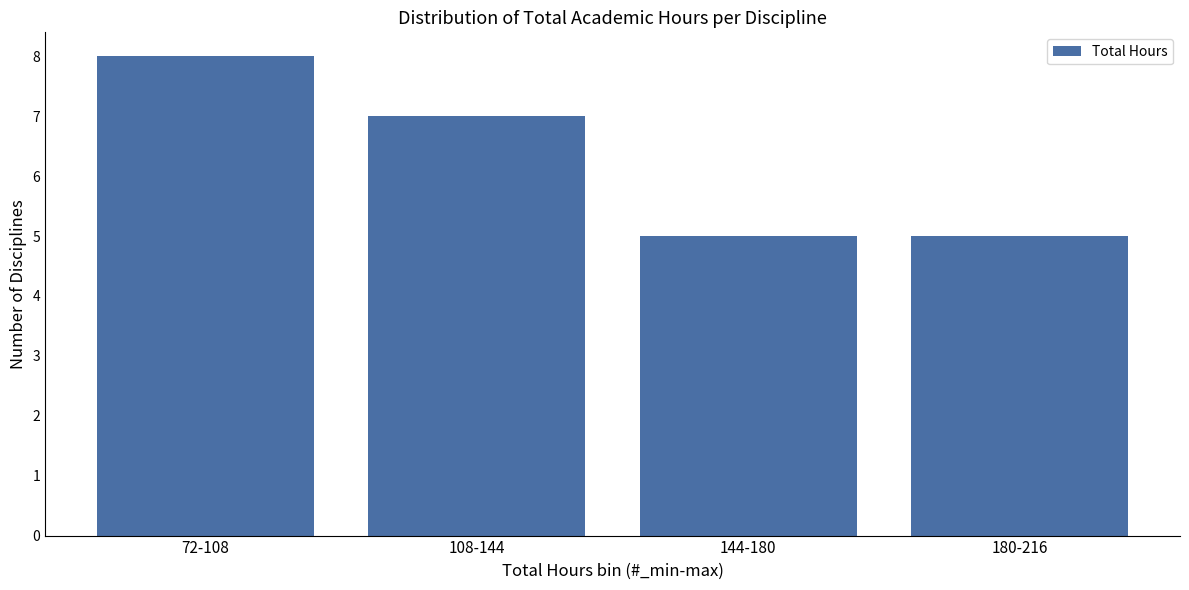

Reading left to right, extract all data points from this chart.

72-108=8	108-144=7	144-180=5	180-216=5